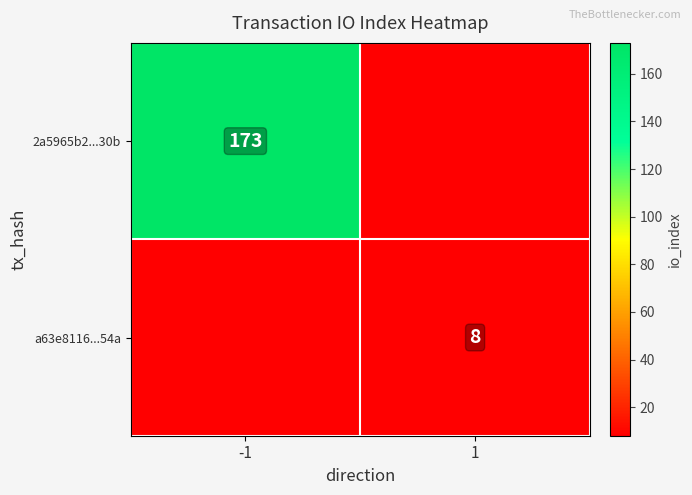

At how many categories does at least one series exceed 30?

1